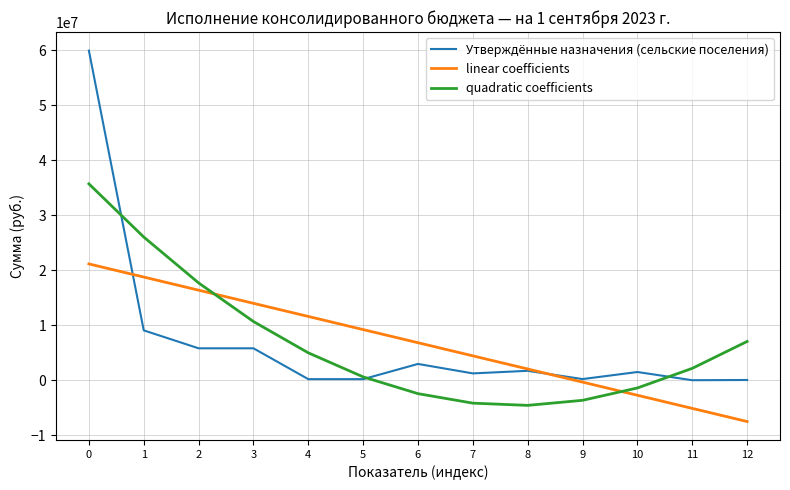

Is the value of Утверждённые назначения (сельские поселения) at 0 greater than the value of quadratic coefficients at 4?

Yes